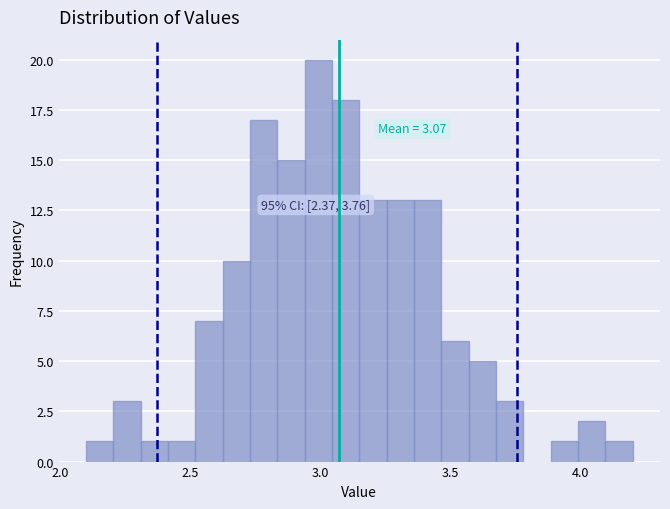

Around what value on the x-axis is the tallest bar? Give the approximate position of its centre, as read against the axis.

3.00